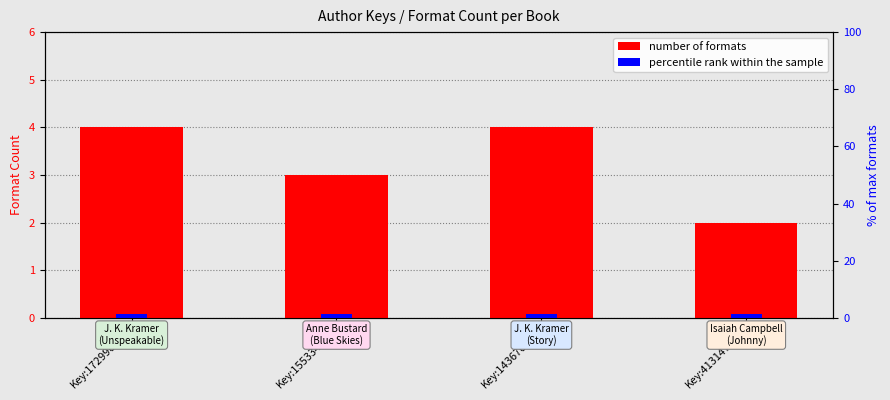

What is the average value of the percentile rank within the sample series?

1.5